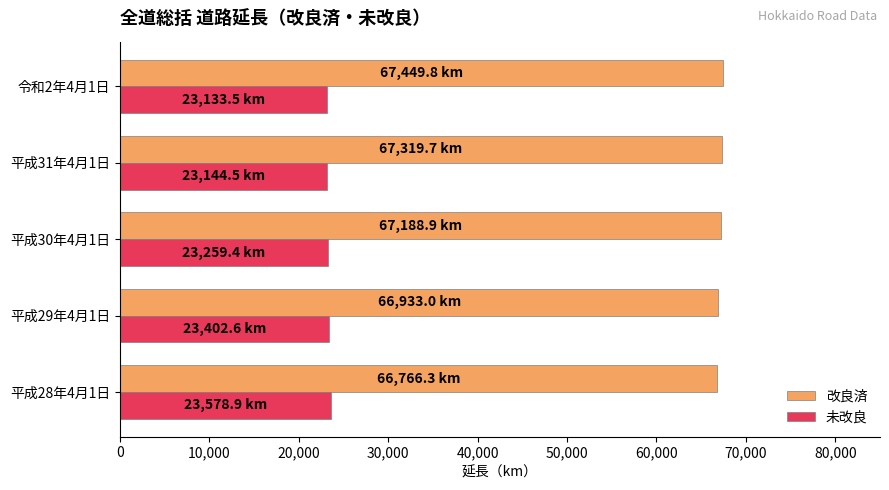

What is the sum of all 改良済 values?

335657.7